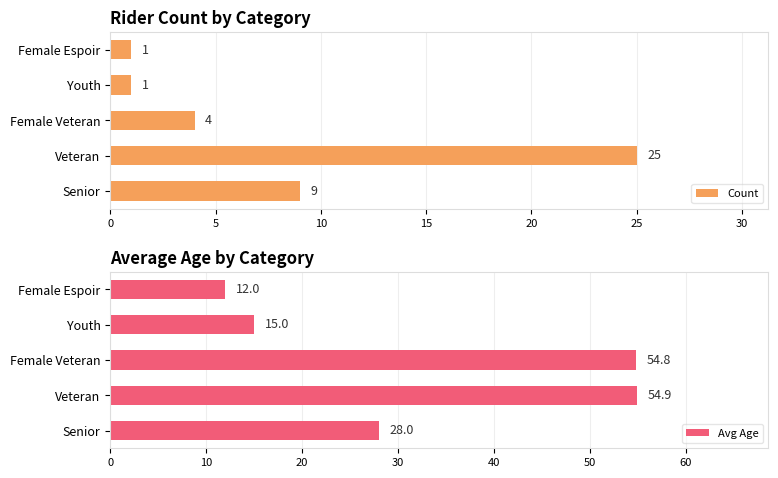

Is it true that Count equals 9 at Senior?

True